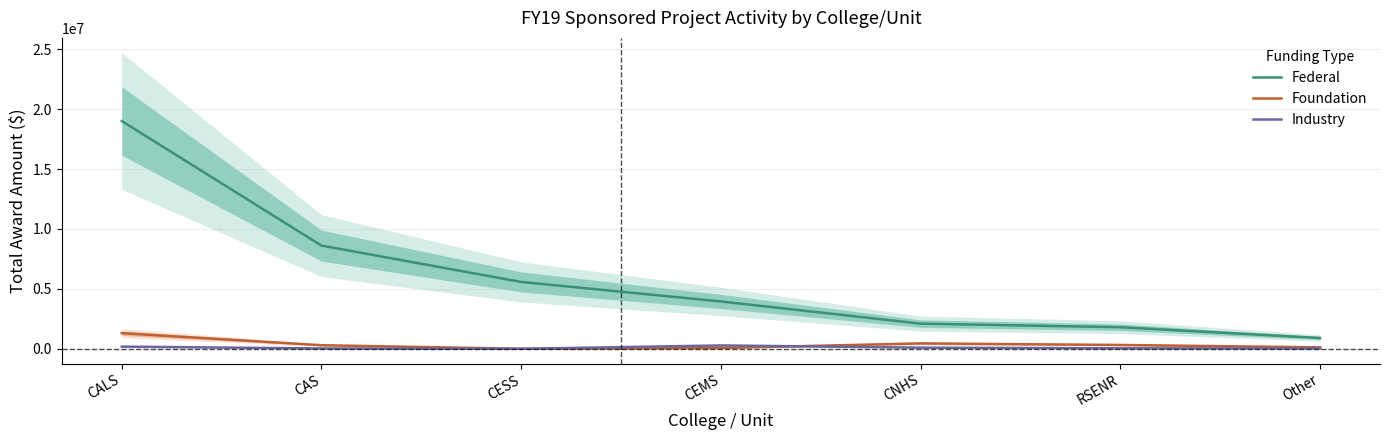

Reading right to left, what are all the values shown in this chart?

Federal: 900000.0	1800000.0	2100000.0	3949862.3	5579428.1	8613577.5	19012263.8
Foundation: 120000.0	320000.0	450000.0	65230.0	0.0	297383.0	1305593.6
Industry: 30000.0	40000.0	95000.0	280228.7	0.0	27913.3	181517.0